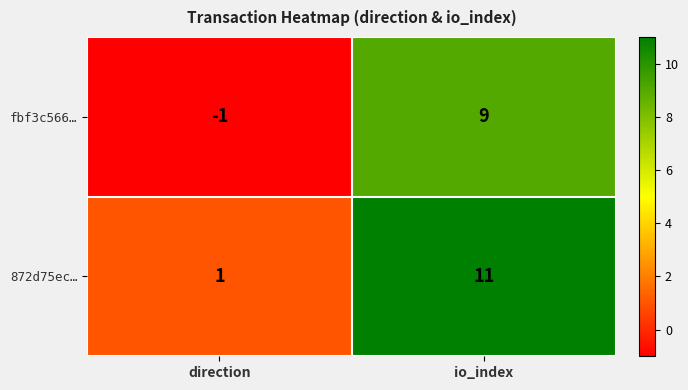

What is the total value across all series at io_index?

20